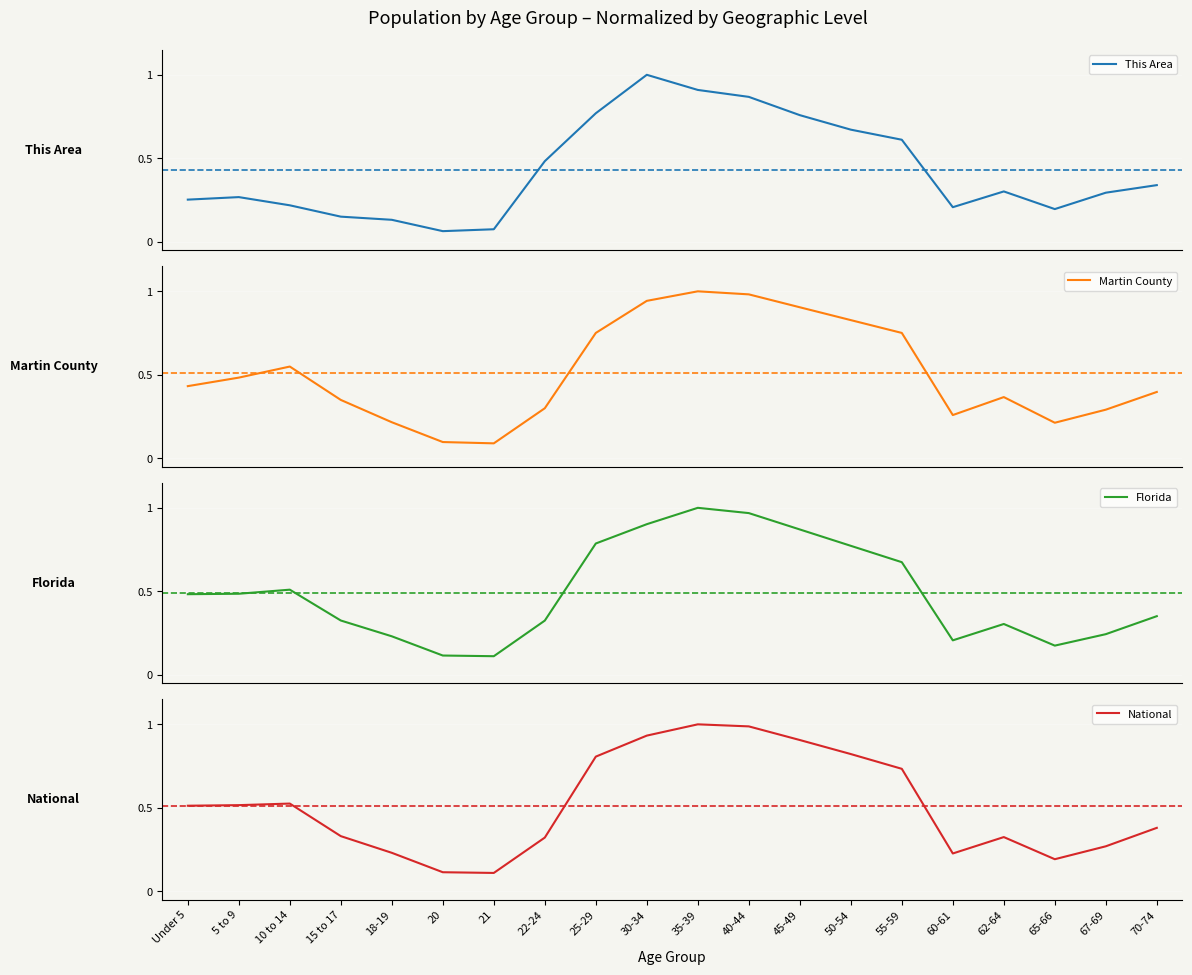

True or false: National has more than 0 points higher than both neighbors.

True